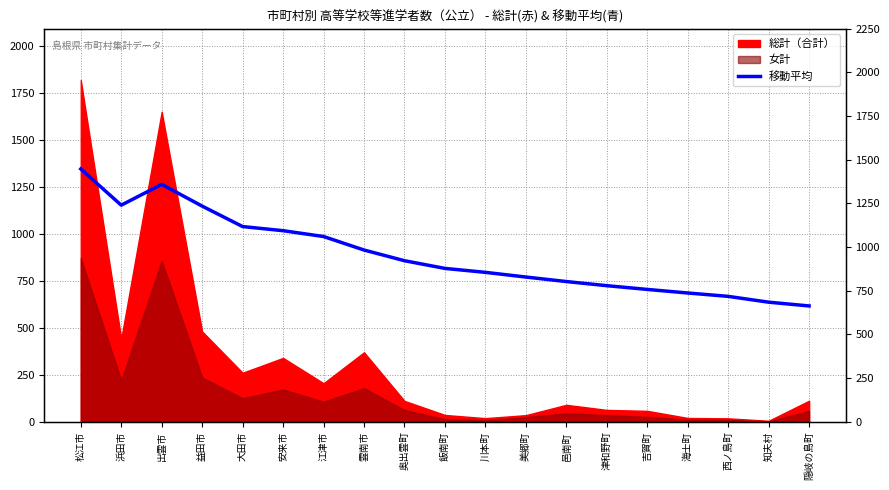

How many lines are shown in the chart?

1